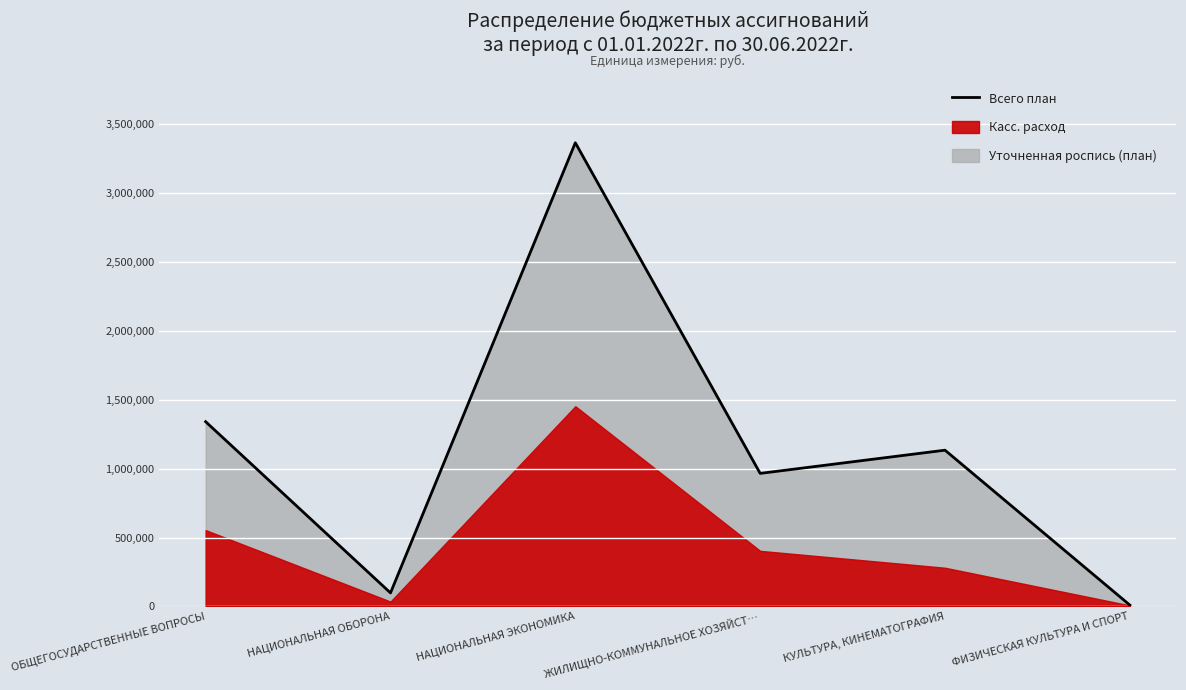

How many interior local peaks (higher than both neighbors) does the data have?

2